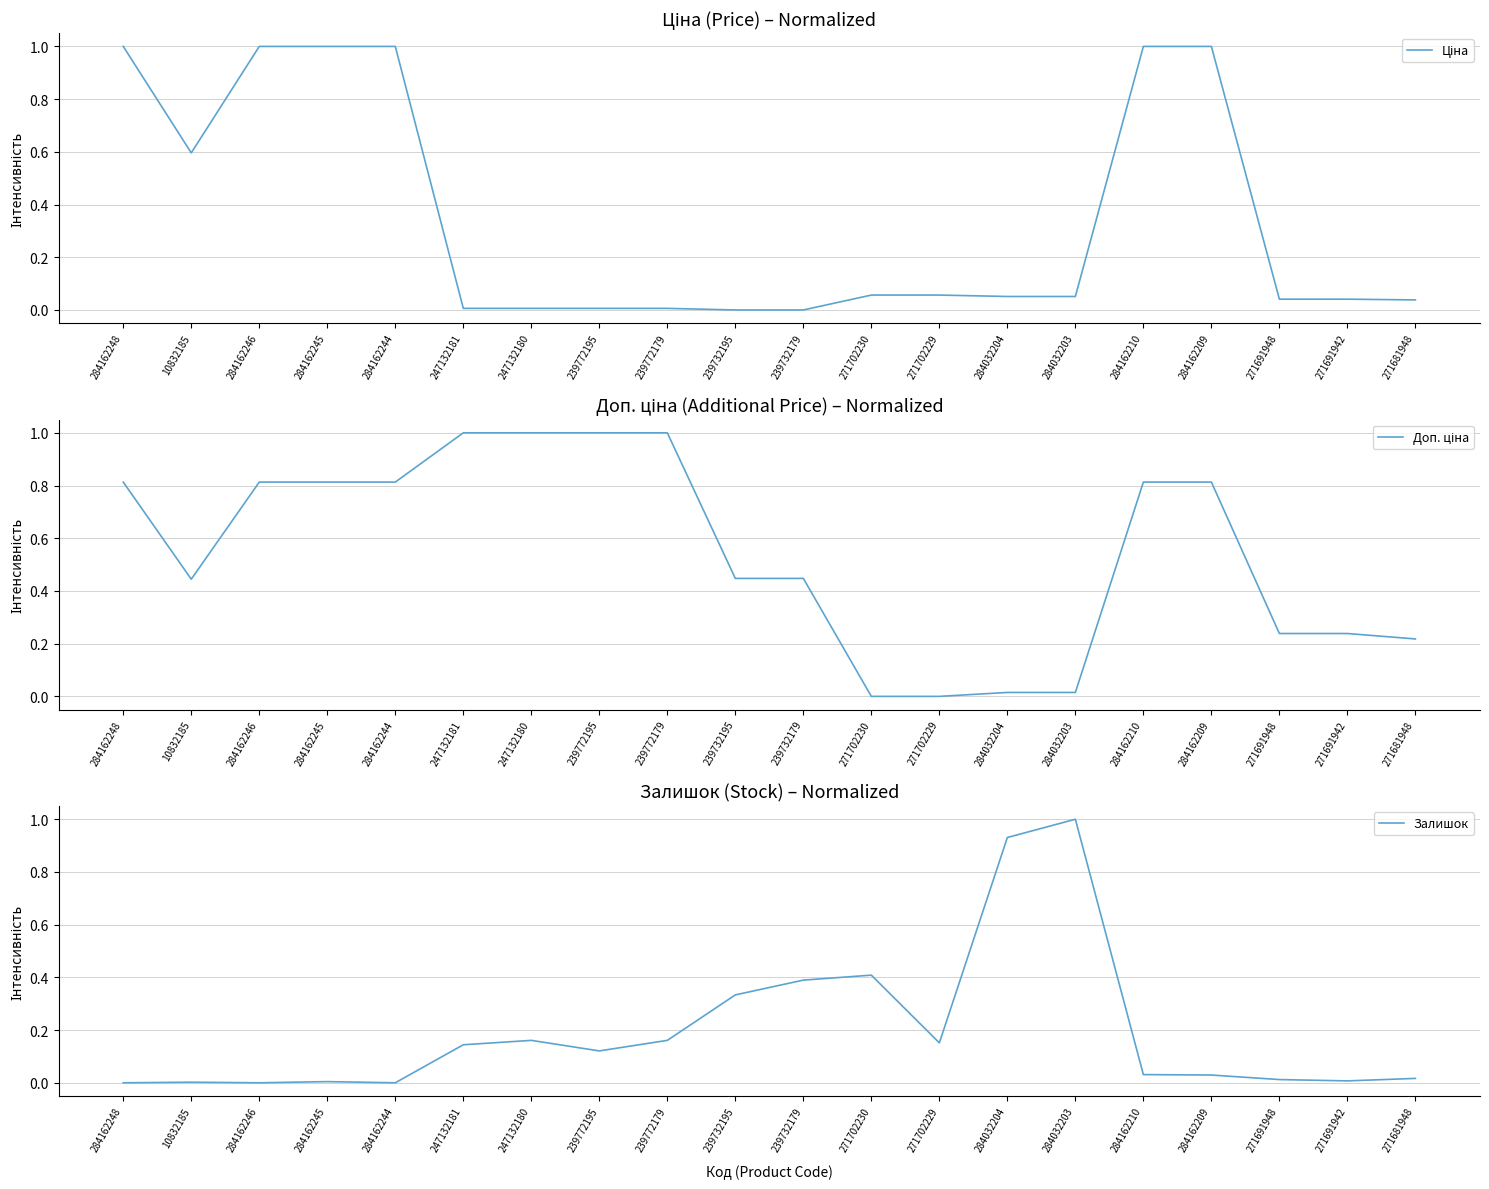

At which category is the sum across all series the highest?

284162210